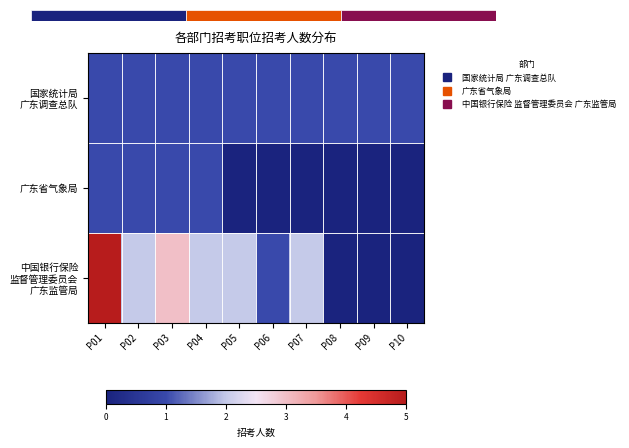

How many data points does each series have?

10